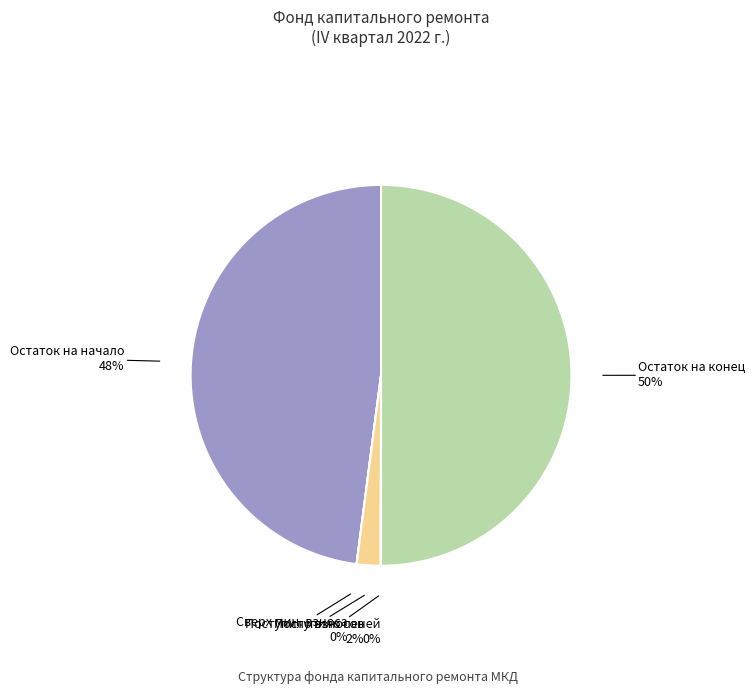

To the nearest percent, what is the difference between the largest and smallest slice percentages?

50%